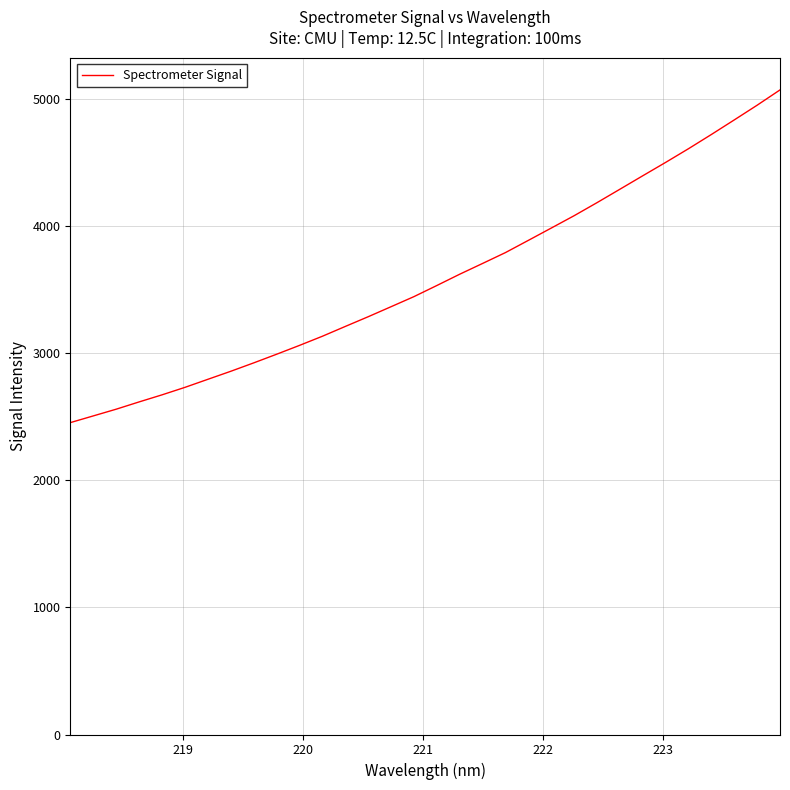

What is the difference between the maximum and minimum values?

2617.2